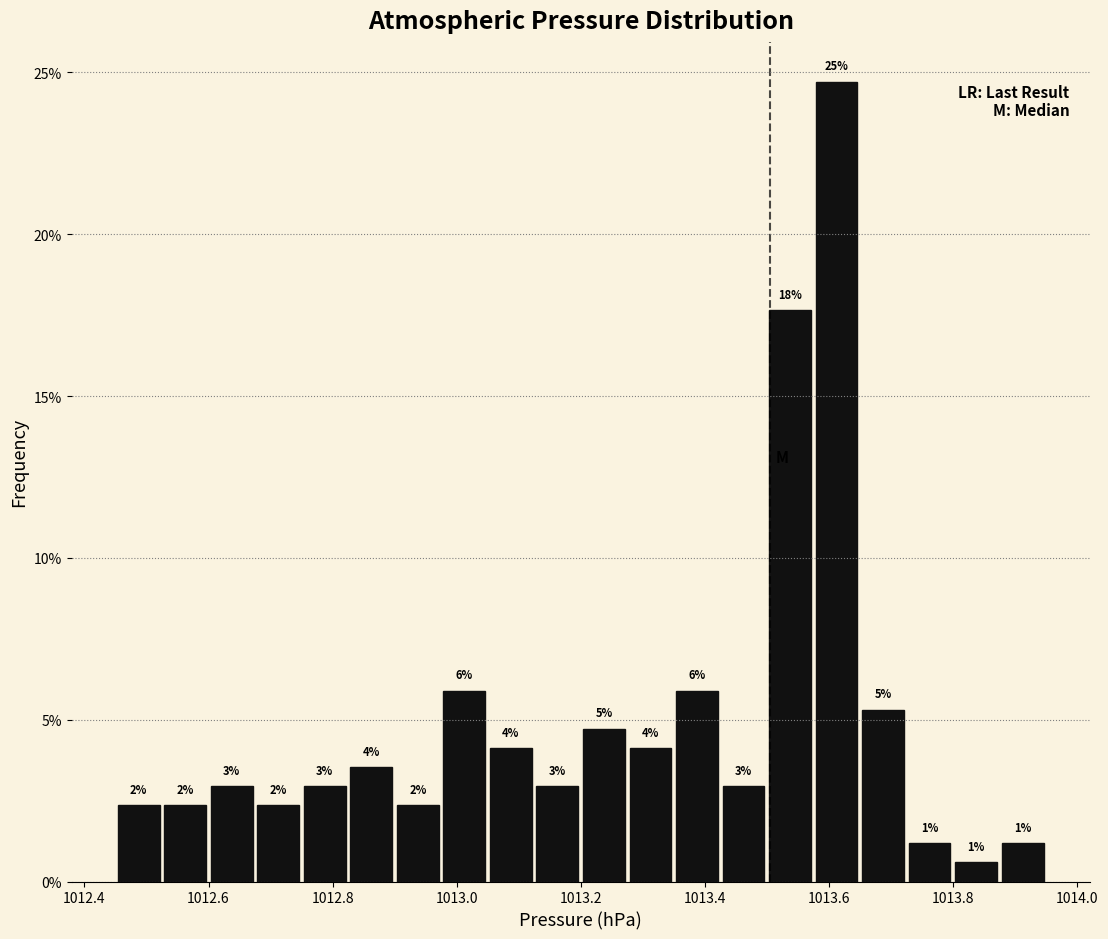

Around what value on the x-axis is the tallest bar? Give the approximate position of its centre, as read against the axis.

1013.62